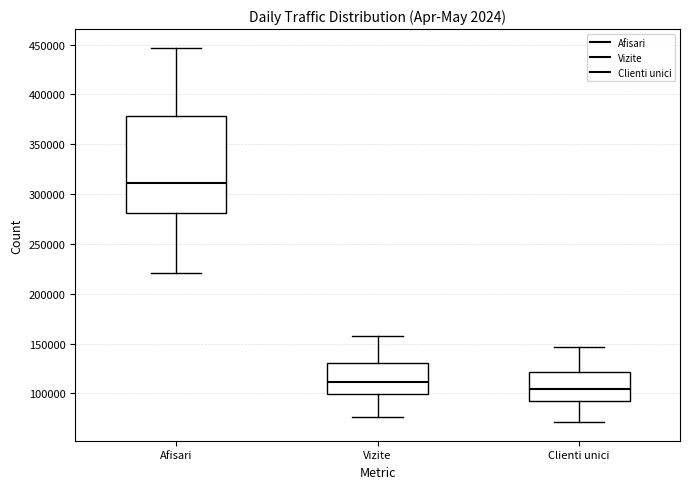

Reading left to right, read every box against the y-axis: the position of its median line, the range the box covers, and the ends of its whiskers. The values are not printed on the chart, so give them approximately, as read against the axis.

Afisari: median 310000, box 280000 to 380000, whiskers 220000 to 445000
Vizite: median 110000, box 100000 to 130000, whiskers 75000 to 155000
Clienti unici: median 105000, box 90000 to 120000, whiskers 70000 to 145000